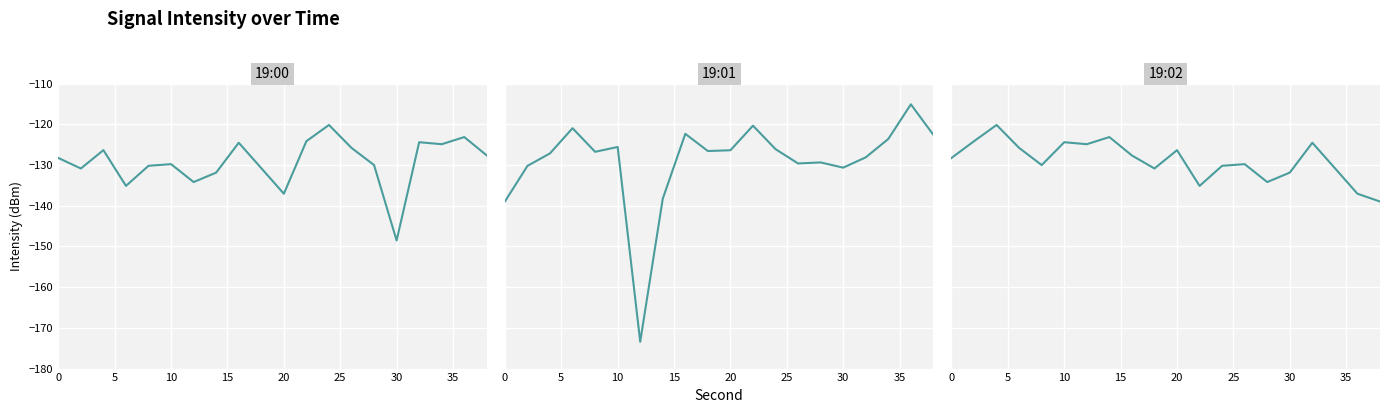

At how many categories does at least one series exceed -136?

20